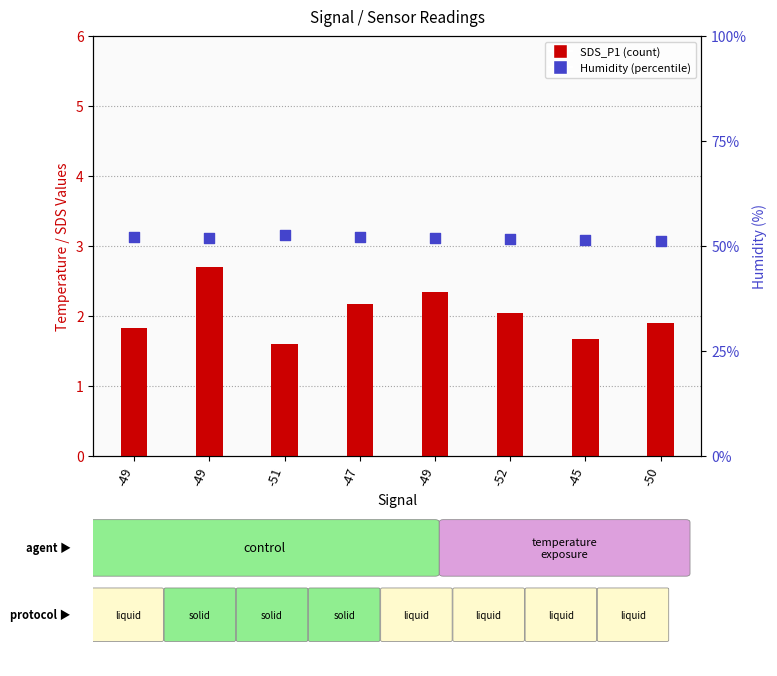

At which category is the sum across all series the highest?

-49